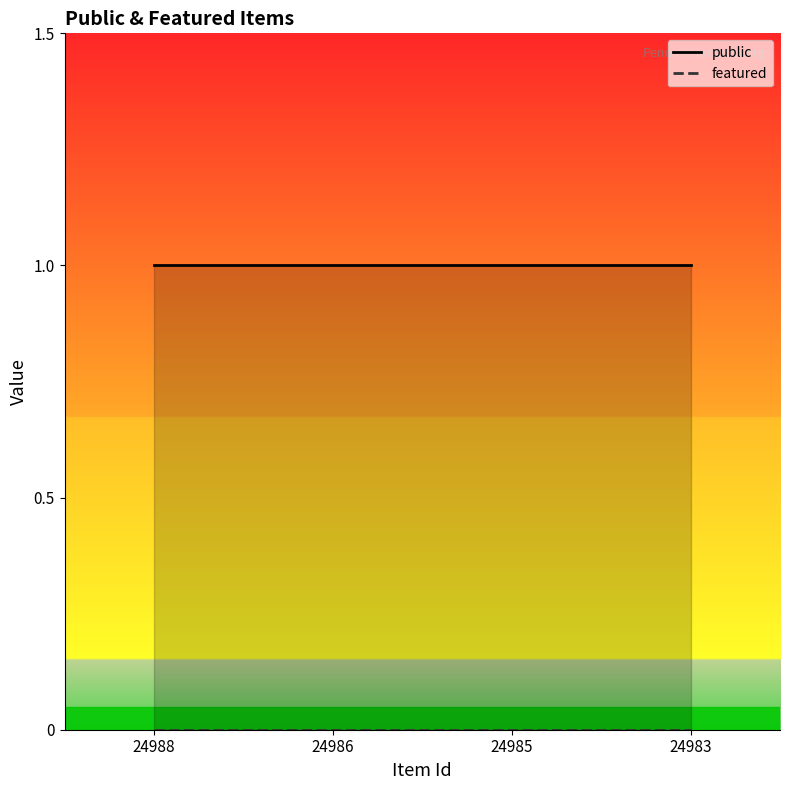

At which category does the chart reach its minimum across all series?

24988